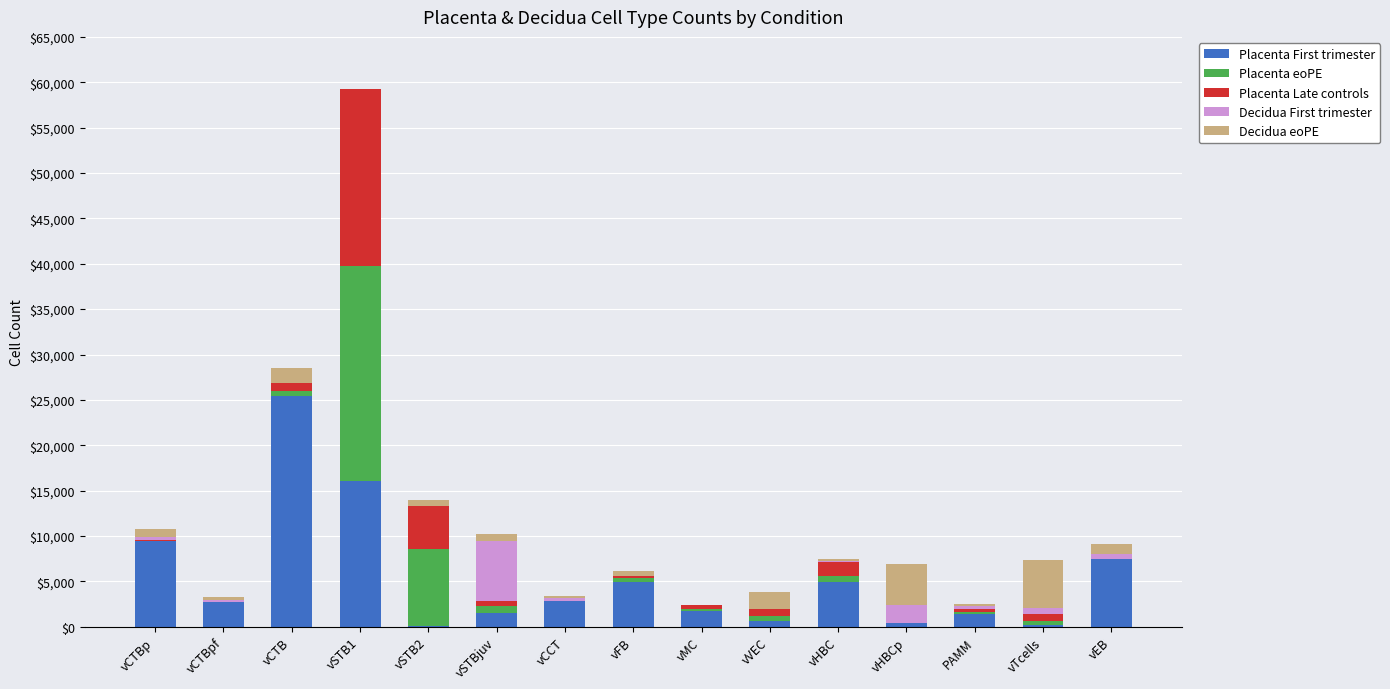

At which category is the sum across all series the highest?

vSTB1